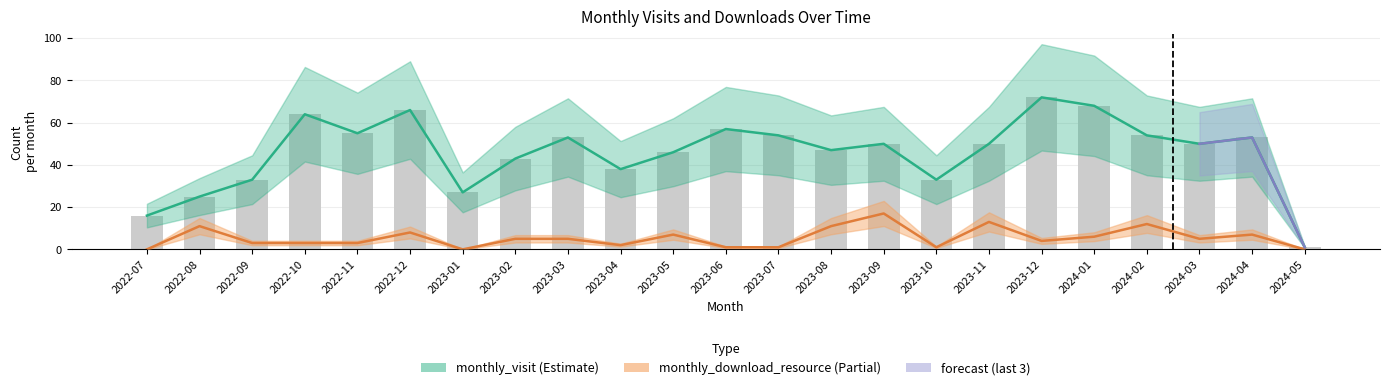

The value of monthly_visit at 2023-12 is 19. True or false?

False